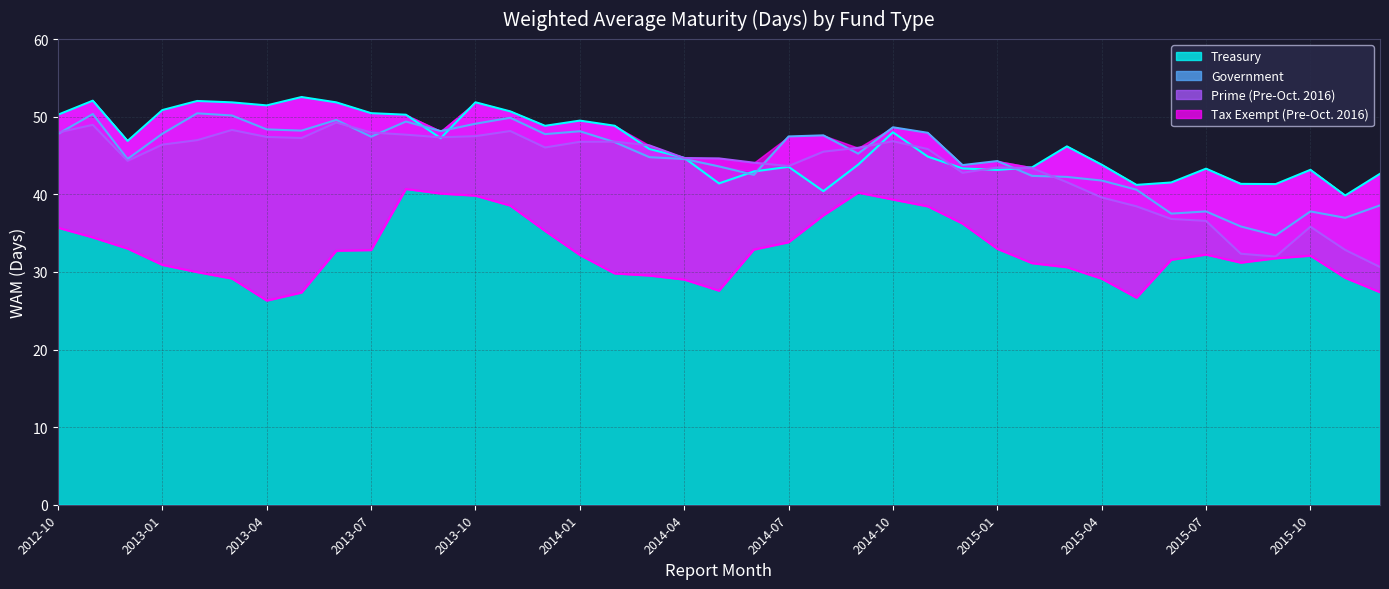

What is the minimum value for Treasury?

39.8